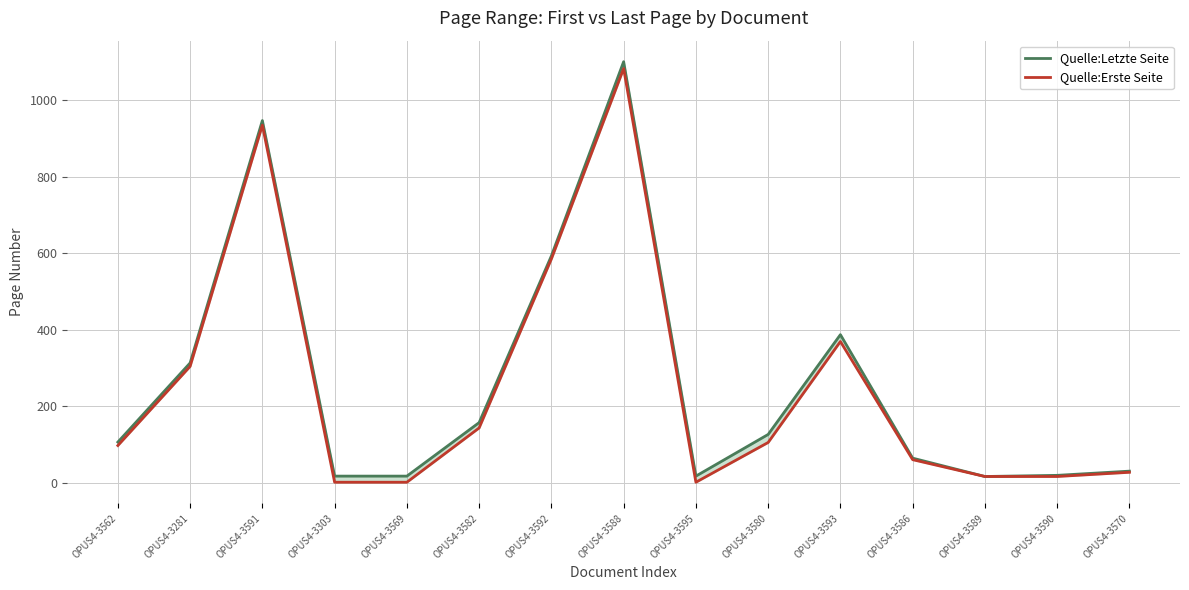

What is the highest value of the Quelle:Letzte Seite series?

1101